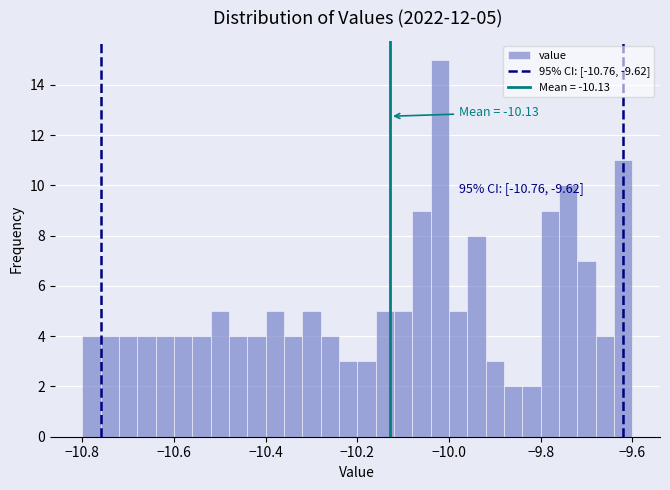

Read against the x-axis, roughly where is the centre of the tallest bar?

-10.02